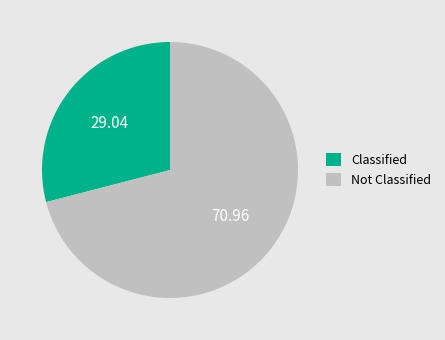

Combined, do Classified and Not Classified account for over 50%?

Yes